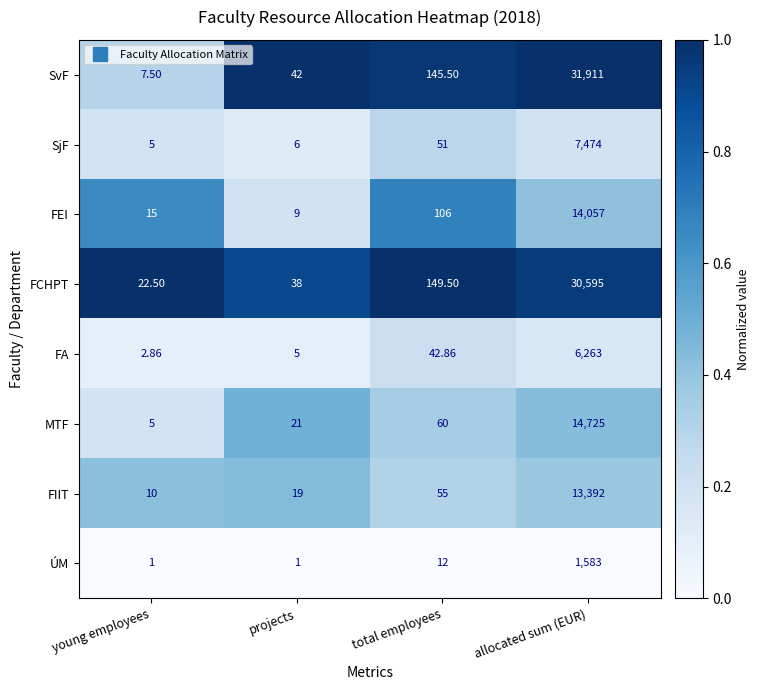

Is the value of ÚM at projects greater than the value of SjF at young employees?

No